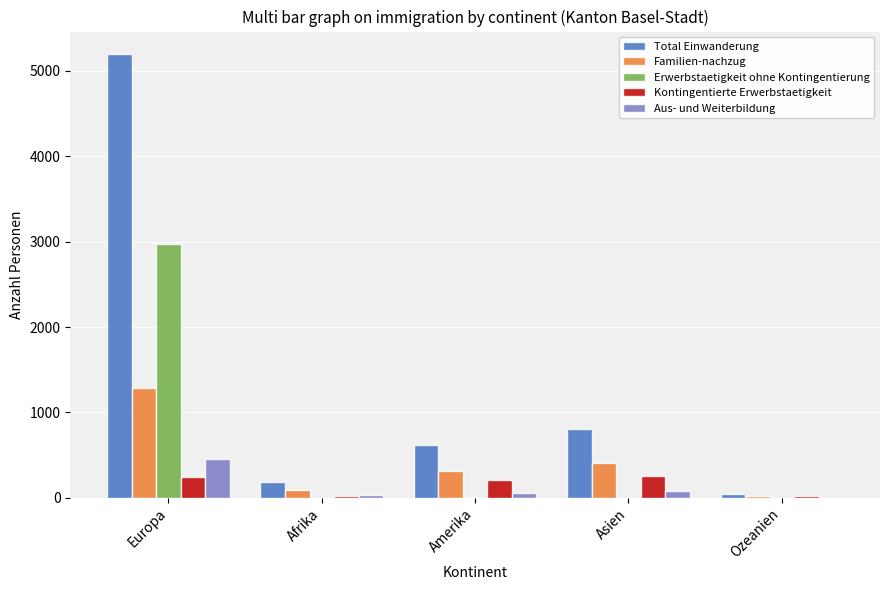

True or false: Kontingentierte Erwerbstaetigkeit has a value of 205 at Amerika.

True